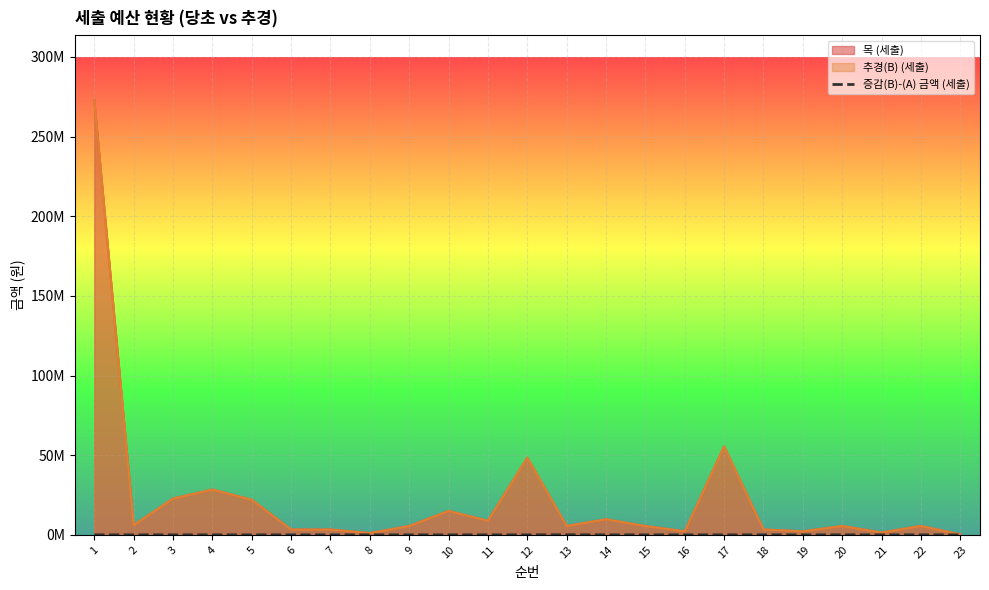

How many values exceed 0?

1